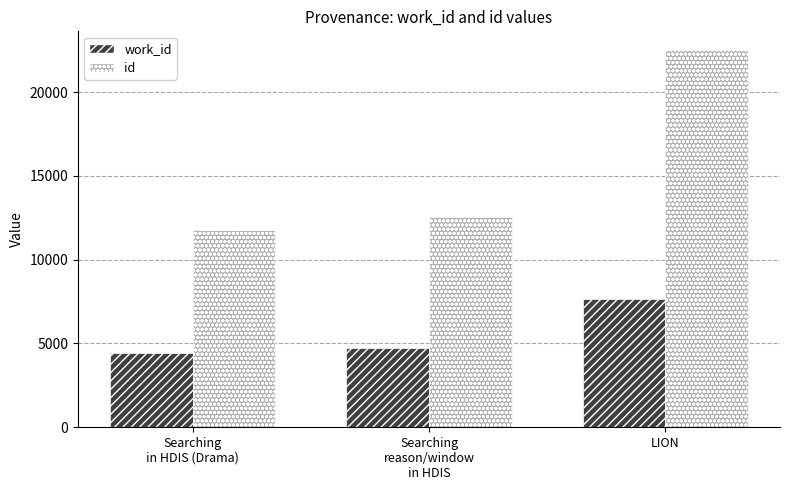

Which series has the largest range (max minus min)?

id